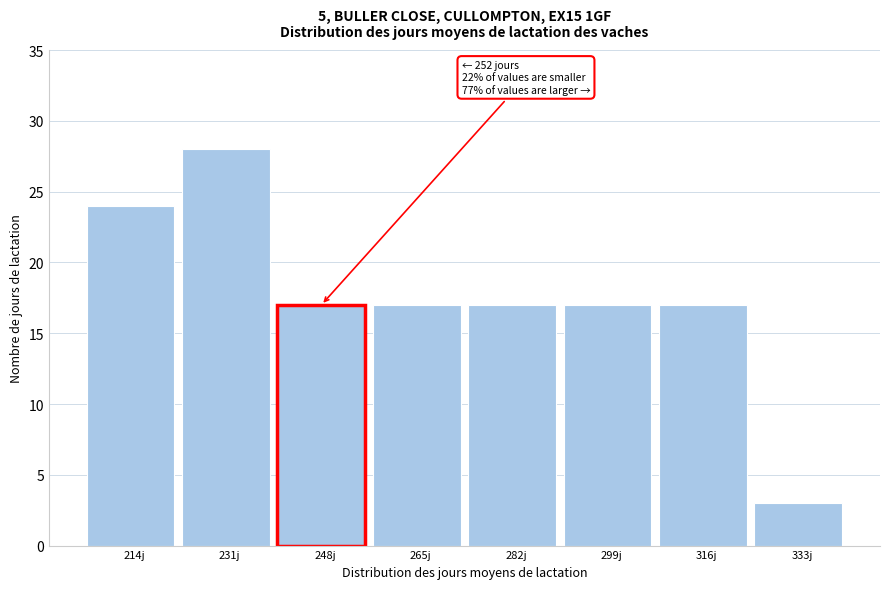

Reading left to right, extract all data points from this chart.

214j=24	231j=28	248j=17	265j=17	282j=17	299j=17	316j=17	333j=3